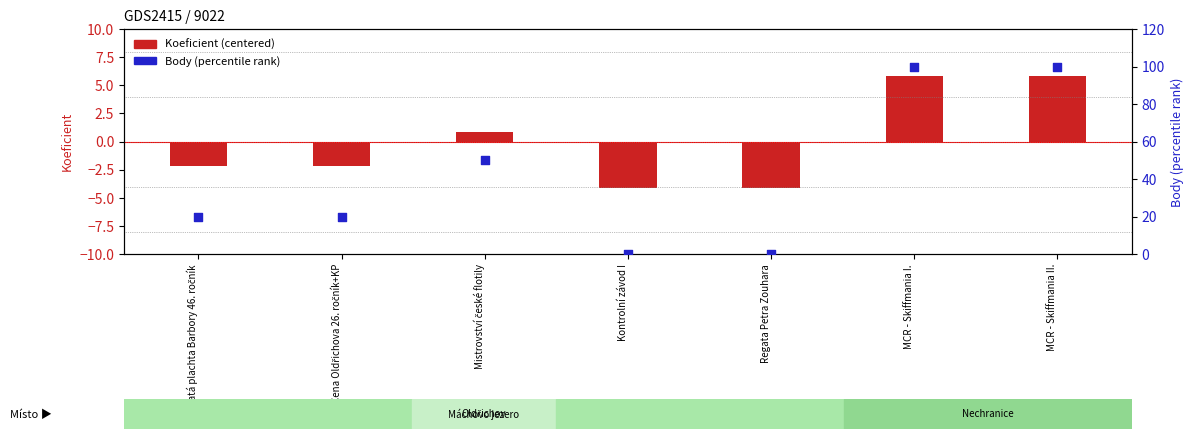

Which series contains the lowest Y value?

Koeficient (centered)